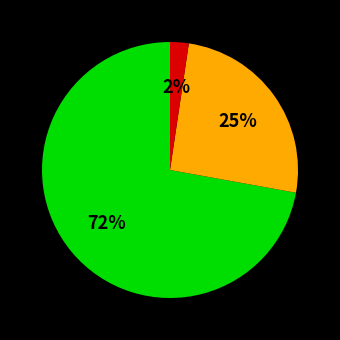

How many segments does this pie chart have?

3